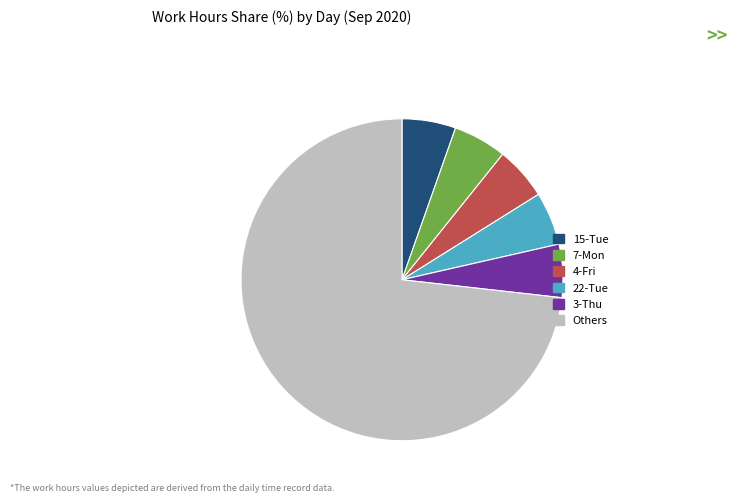

Do 4-Fri and 3-Thu together represent more than half of the pie?

No